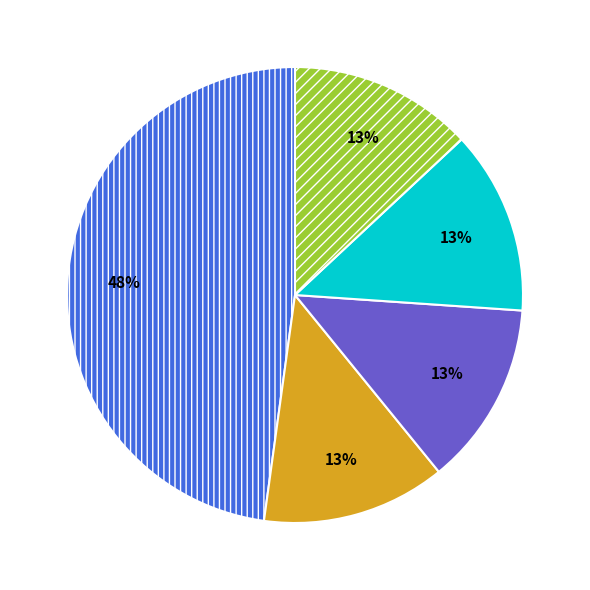

To the nearest percent, what is the average slice percentage?

20%